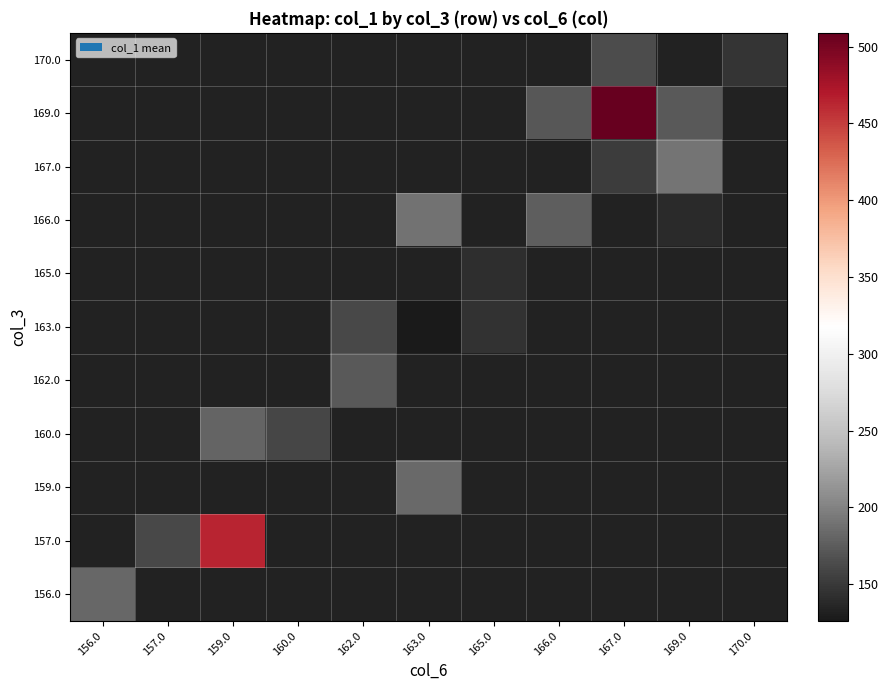

Which category has the highest value across all series?

167.0